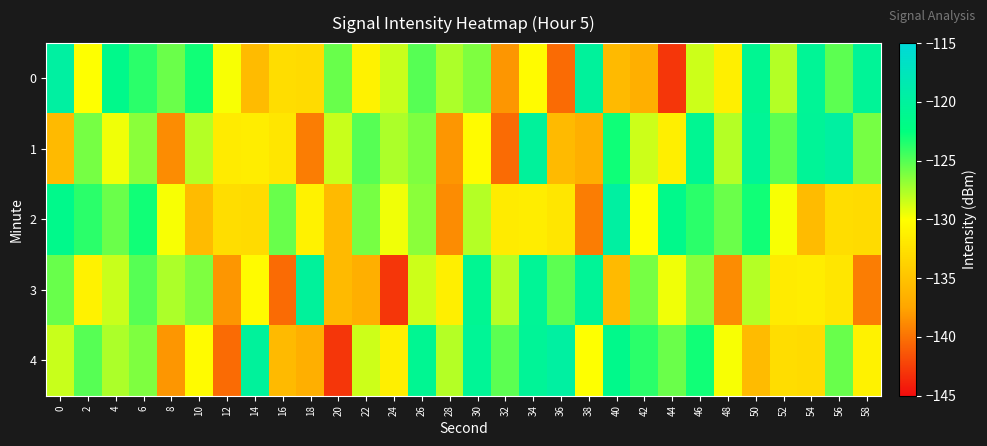

Reading left to right, list all the values displayed in this chart.

0: 0=-119.6	2=-130.0	4=-121.5	6=-123.8	8=-125.6	10=-123.0	12=-129.8	14=-135.7	16=-132.9	18=-132.9	20=-125.6	22=-131.1	24=-128.4	26=-125.1	28=-127.6	30=-126.2	32=-138.2	34=-130.2	36=-140.3	38=-120.1	40=-135.7	42=-136.7	44=-142.9	46=-128.5	48=-131.3	50=-120.9	52=-127.8	54=-120.6	56=-125.2	58=-120.5
1: 0=-135.8	2=-126.0	4=-129.5	6=-126.6	8=-138.7	10=-127.8	12=-131.6	14=-131.4	16=-132.1	18=-139.5	20=-128.4	22=-125.1	24=-127.6	26=-126.2	28=-138.2	30=-130.2	32=-140.3	34=-120.1	36=-135.7	38=-136.7	40=-122.9	42=-128.5	44=-131.3	46=-120.9	48=-127.8	50=-120.6	52=-125.2	54=-120.5	56=-119.6	58=-126.0
2: 0=-121.5	2=-123.8	4=-125.6	6=-123.0	8=-129.8	10=-135.7	12=-132.9	14=-132.9	16=-125.6	18=-131.1	20=-135.8	22=-126.0	24=-129.5	26=-126.6	28=-138.7	30=-127.8	32=-131.6	34=-131.4	36=-132.1	38=-139.5	40=-119.6	42=-130.0	44=-121.5	46=-123.8	48=-125.6	50=-123.0	52=-129.8	54=-135.7	56=-132.9	58=-132.9
3: 0=-125.6	2=-131.1	4=-128.4	6=-125.1	8=-127.6	10=-126.2	12=-138.2	14=-130.2	16=-140.3	18=-120.1	20=-135.7	22=-136.7	24=-142.9	26=-128.5	28=-131.3	30=-120.9	32=-127.8	34=-120.6	36=-125.2	38=-120.5	40=-135.8	42=-126.0	44=-129.5	46=-126.6	48=-138.7	50=-127.8	52=-131.6	54=-131.4	56=-132.1	58=-139.5
4: 0=-128.4	2=-125.1	4=-127.6	6=-126.2	8=-138.2	10=-130.2	12=-140.3	14=-120.1	16=-135.7	18=-136.7	20=-142.9	22=-128.5	24=-131.3	26=-120.9	28=-127.8	30=-120.6	32=-125.2	34=-120.5	36=-119.6	38=-130.0	40=-121.5	42=-123.8	44=-125.6	46=-123.0	48=-129.8	50=-135.7	52=-132.9	54=-132.9	56=-125.6	58=-131.1